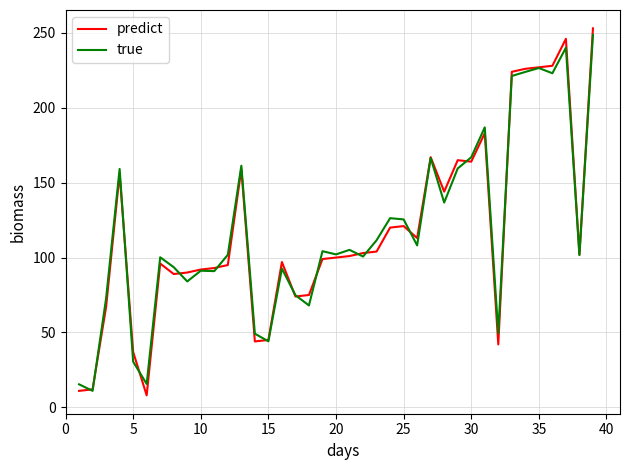

What is the maximum value shown in the chart?

253.0